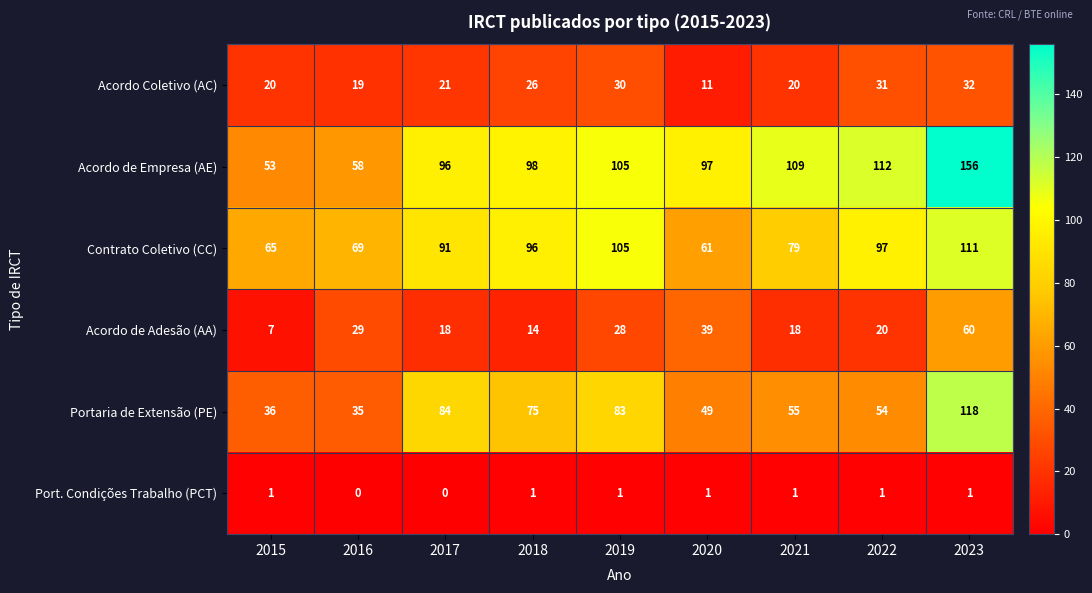

At which label is Acordo de Adesão (AA) closest to 33?

2016